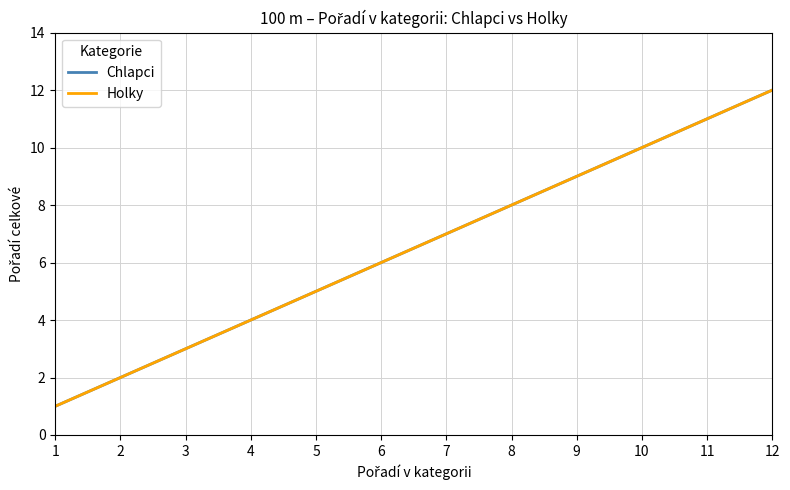

Does the chart have visible grid lines?

Yes